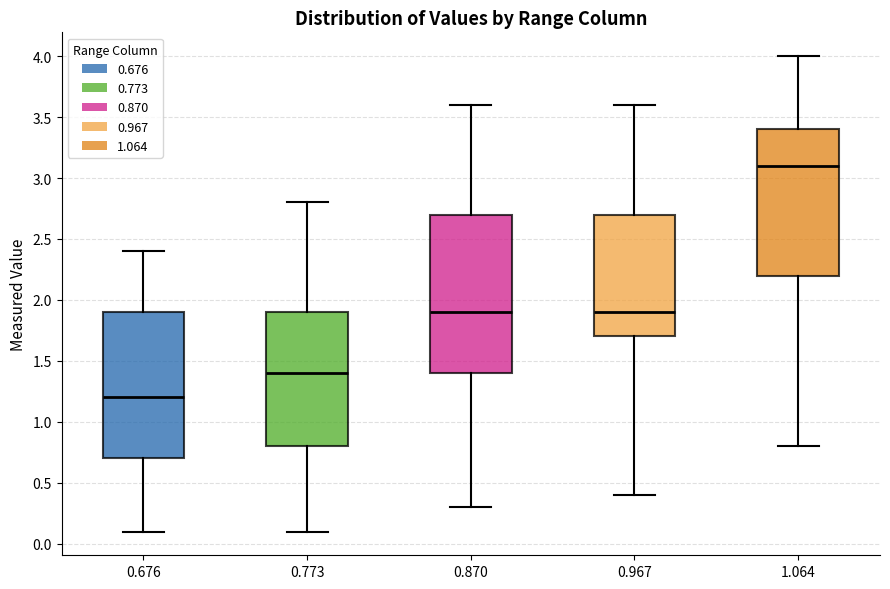

Reading left to right, read every box against the y-axis: the position of its median line, the range the box covers, and the ends of its whiskers. The values are not printed on the chart, so give them approximately, as read against the axis.

0.676: median 1.2, box 0.7 to 1.9, whiskers 0.1 to 2.4
0.773: median 1.4, box 0.8 to 1.9, whiskers 0.1 to 2.8
0.870: median 1.9, box 1.4 to 2.7, whiskers 0.3 to 3.6
0.967: median 1.9, box 1.7 to 2.7, whiskers 0.4 to 3.6
1.064: median 3.1, box 2.2 to 3.4, whiskers 0.8 to 4.0